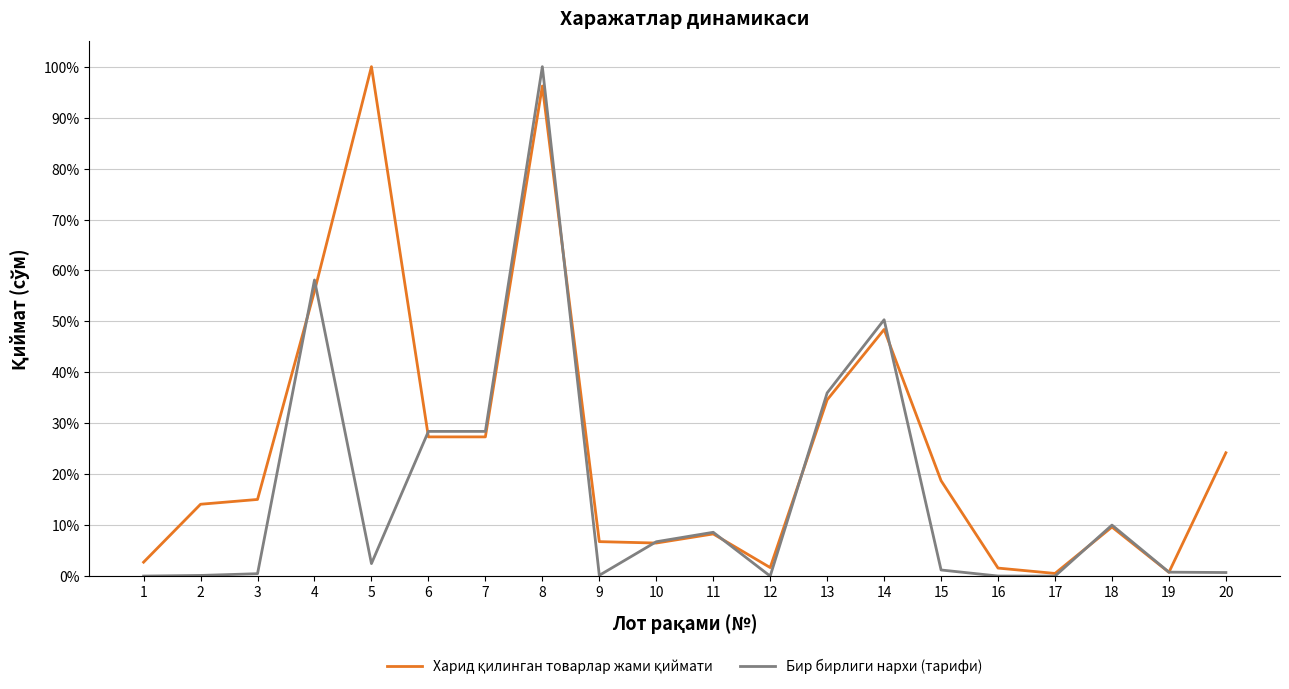

What is the difference between the second highest and minimum values in the Бир бирлиги нархи (тарифи) series?

58.1